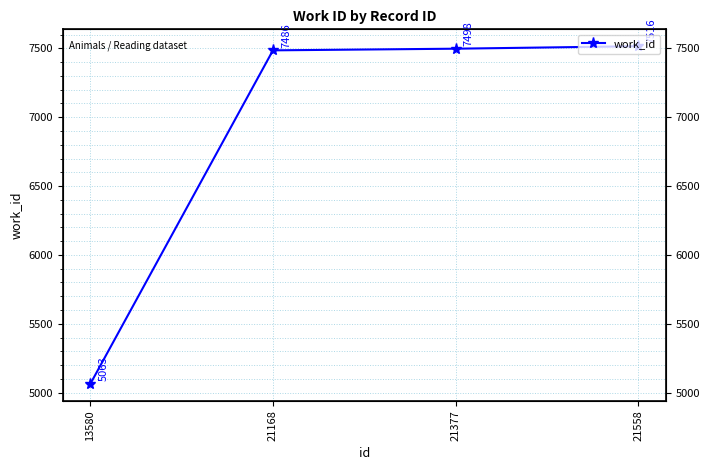

What is the value of the 4th point from the left?

7516